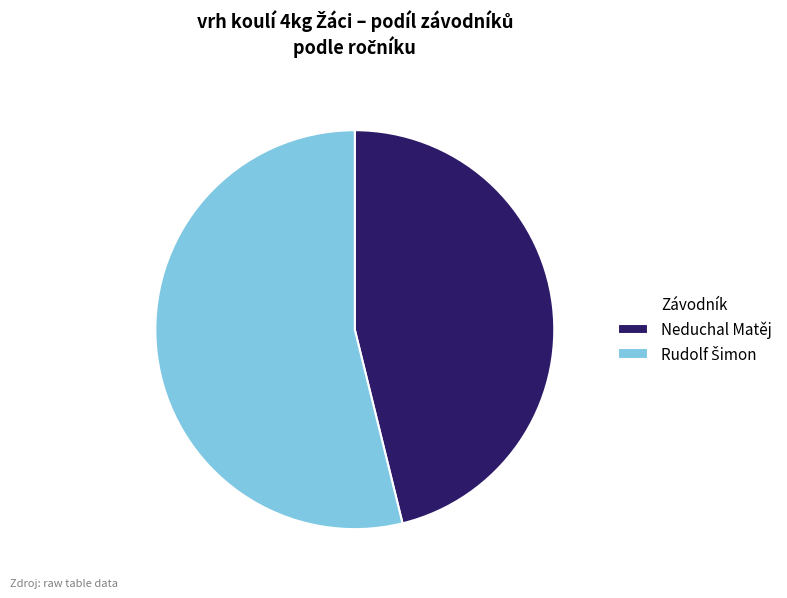

Is there a majority slice in this chart?

Yes